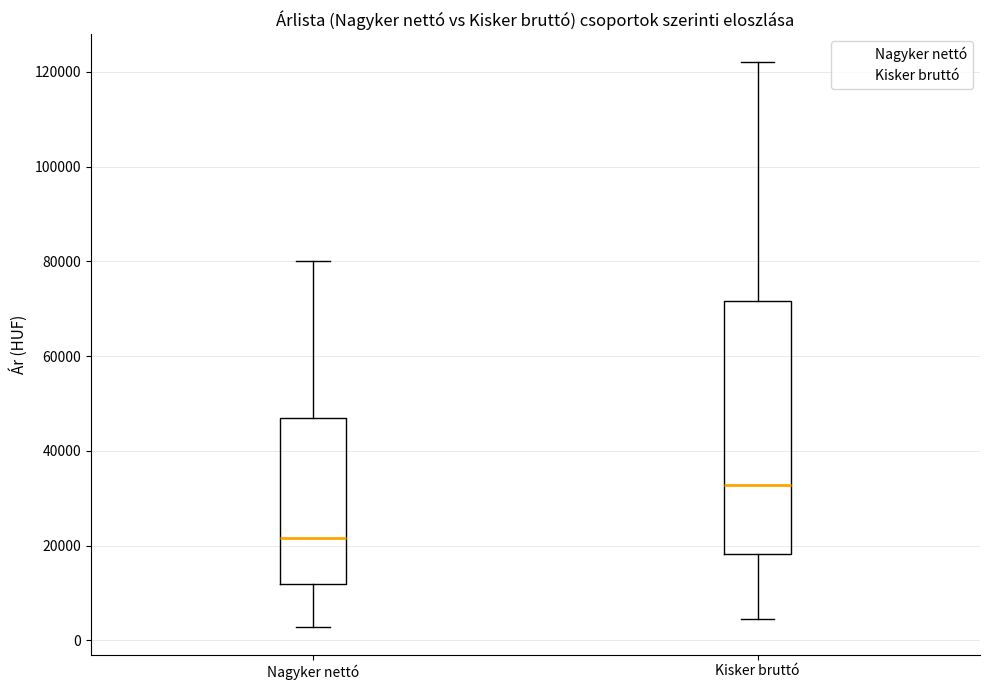

Which box has the lowest median line?

Nagyker nettó